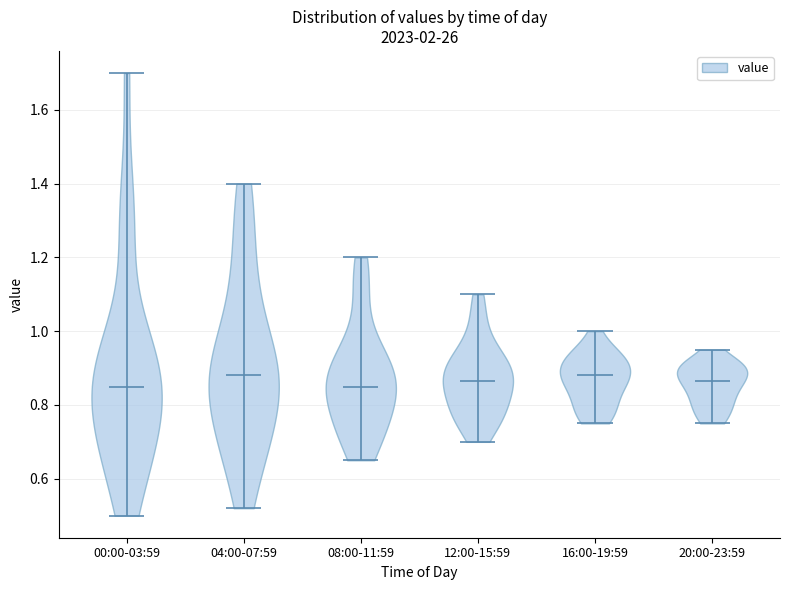

Reading left to right, read every violin against the y-axis: where its median line is, and the lowest and highest points it reaches. The values are not printed on the chart, so give them approximately, as read against the axis.

00:00-03:59: median line 0.86, lowest point 0.50, highest point 1.70
04:00-07:59: median line 0.88, lowest point 0.52, highest point 1.40
08:00-11:59: median line 0.86, lowest point 0.66, highest point 1.20
12:00-15:59: median line 0.86, lowest point 0.70, highest point 1.10
16:00-19:59: median line 0.88, lowest point 0.76, highest point 1.00
20:00-23:59: median line 0.86, lowest point 0.76, highest point 0.96